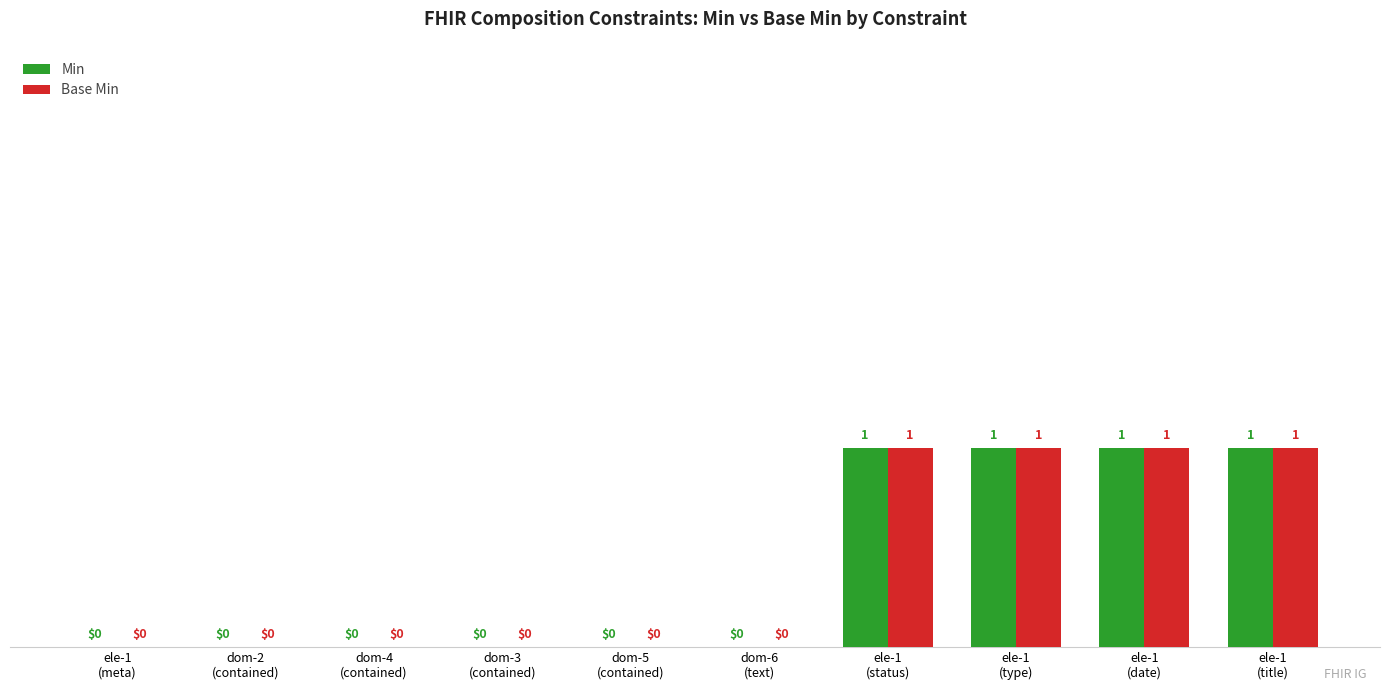

Is the value of Min at dom-3
(contained) greater than the value of Base Min at ele-1
(title)?

No